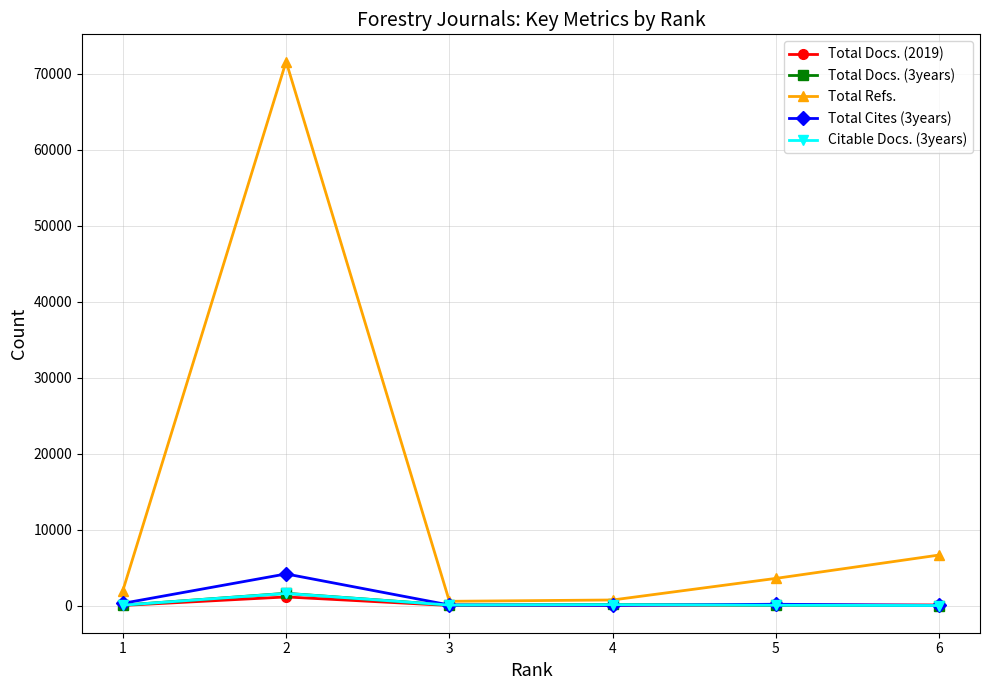

What is the smallest value displayed?

9